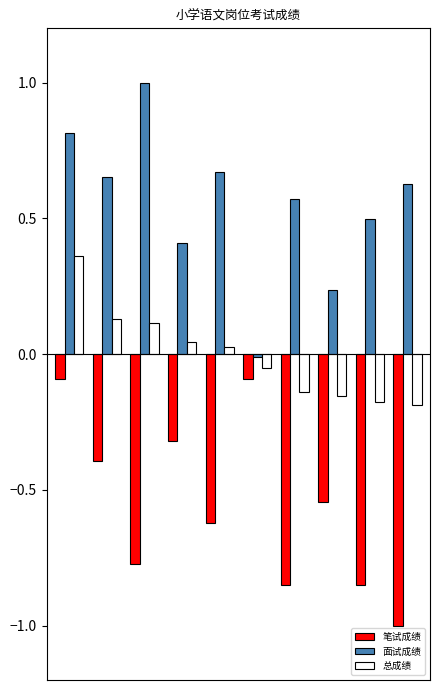

What is the smallest value displayed?

-1.0